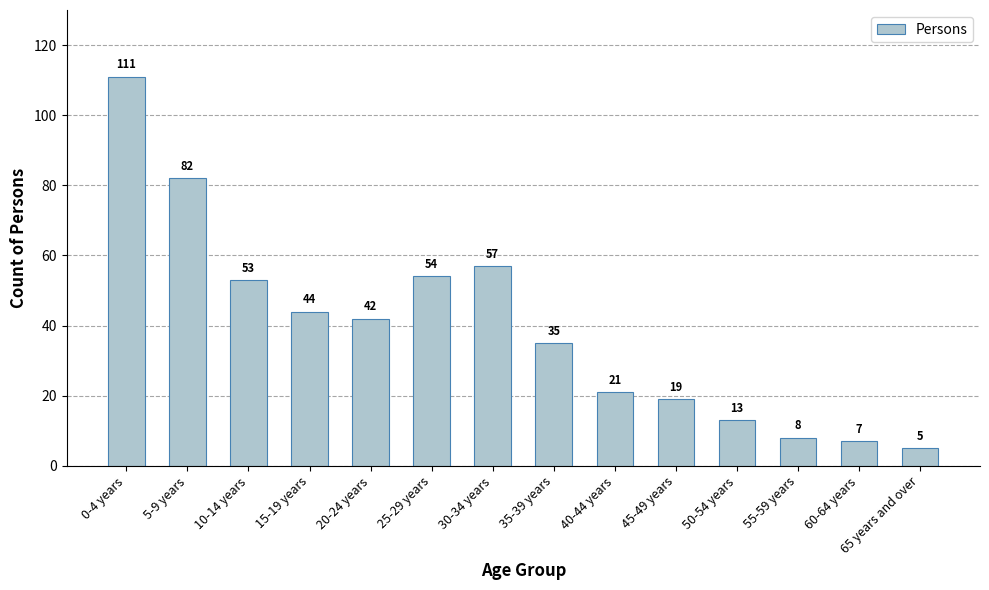

How many distinct data groups are displayed?

1